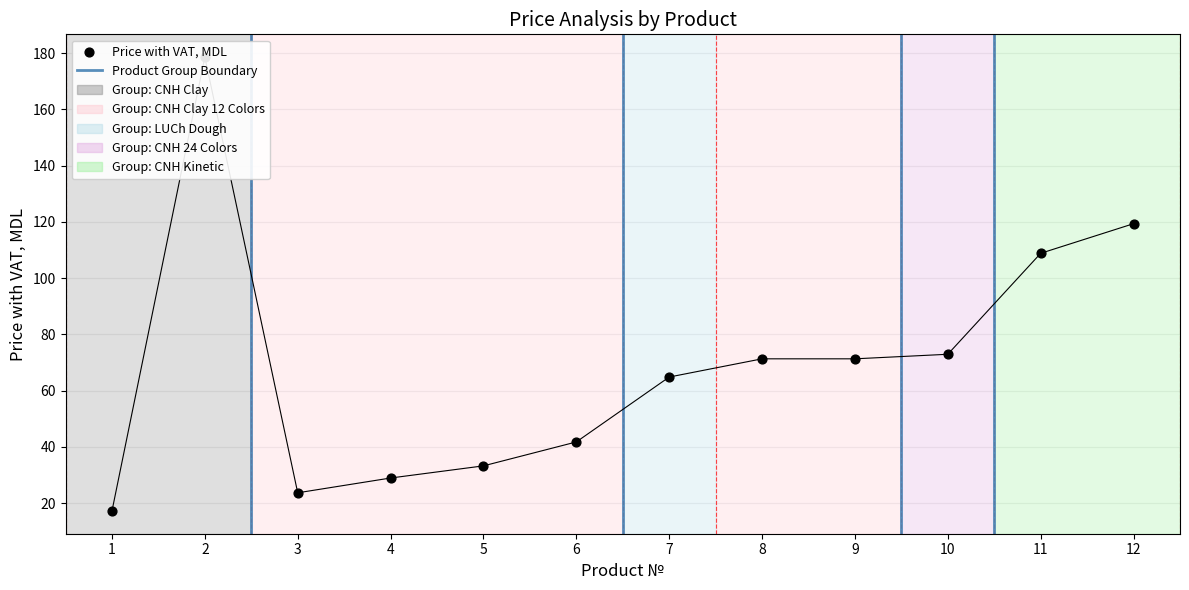

What is the ratio of the value at 9 to the value at 8?

1.0